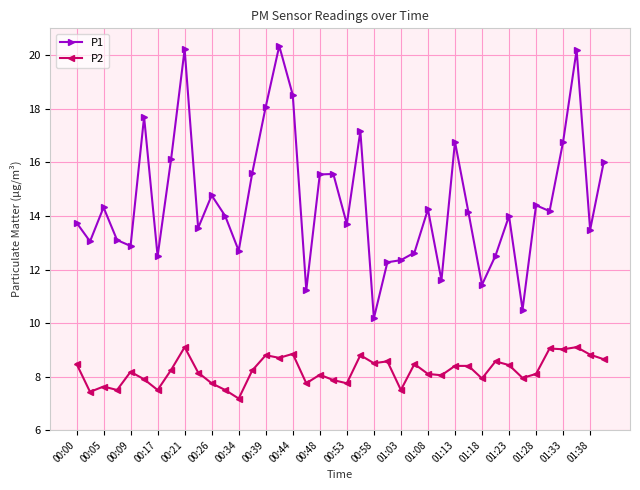

True or false: P2 and P1 intersect in this chart.

False